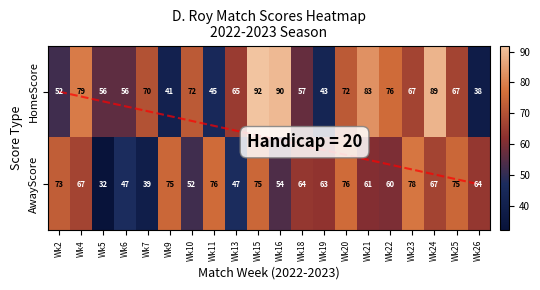

What is the difference between the maximum and minimum values in the AwayScore series?

46